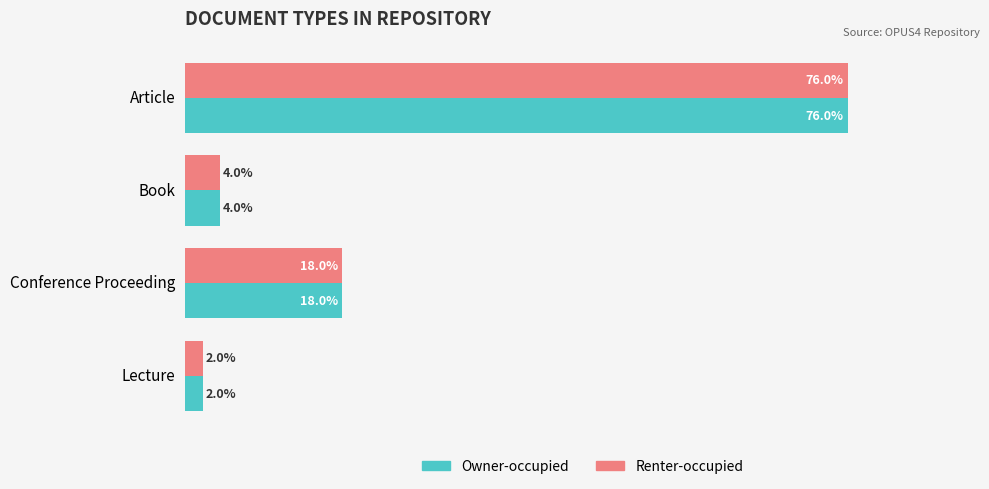

At which category is the sum across all series the highest?

Article